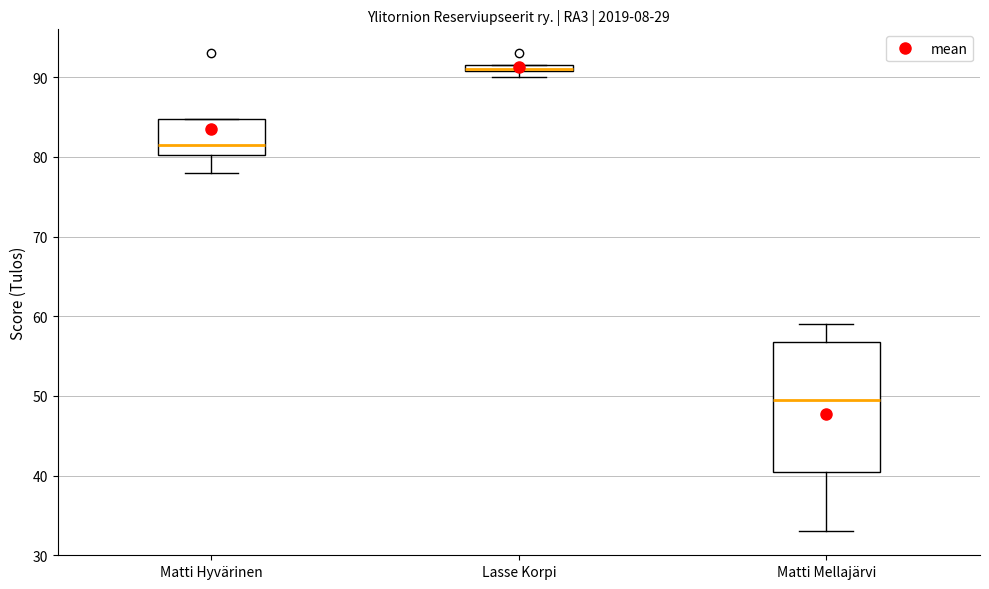

Comparing the boxes themselves (not the whiskers), which one is the tallest?

Matti Mellajärvi